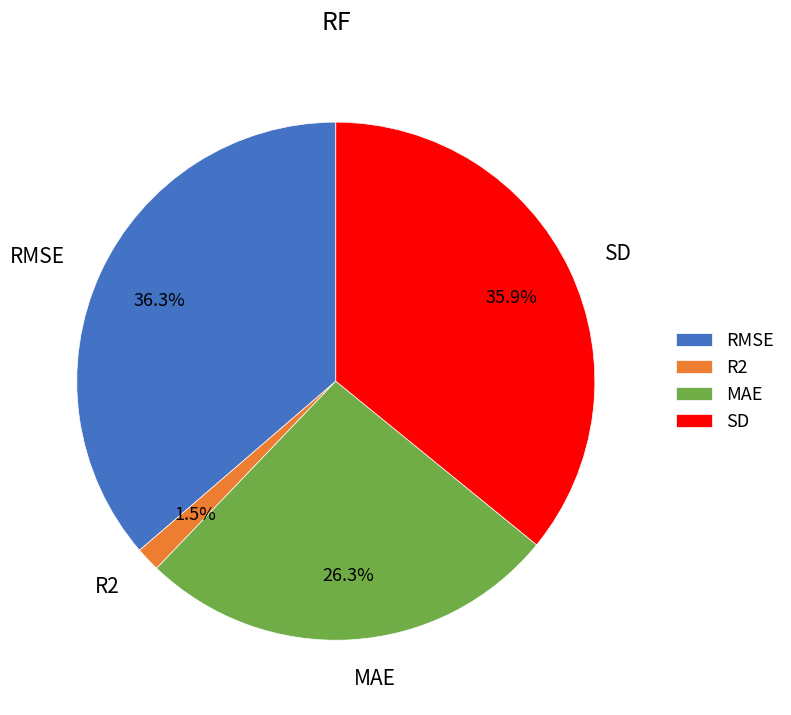

Is it true that RMSE is 36% of the pie?

True